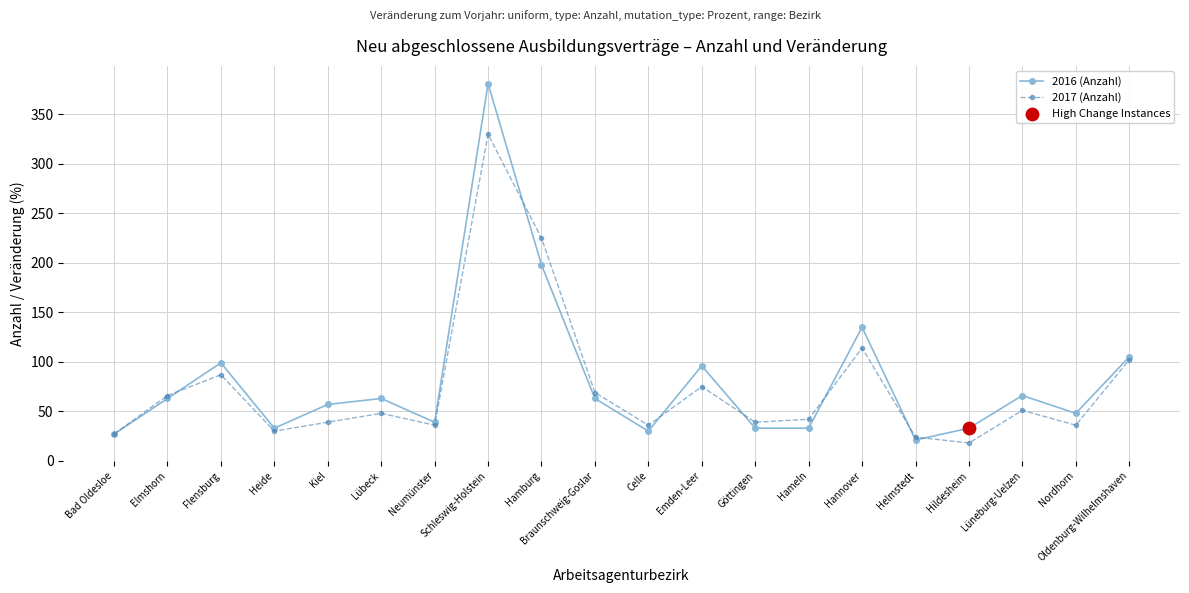

Which series has the widest spread of values?

2016 (Anzahl)